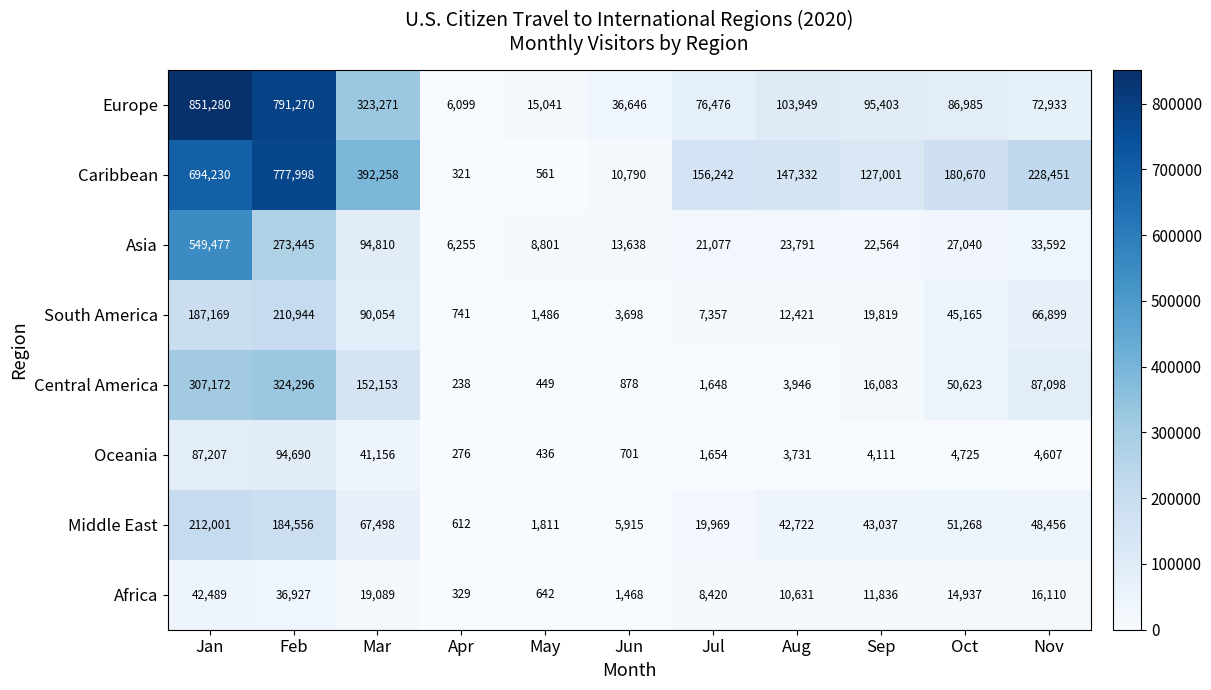

True or false: Europe has a value of 557316 at Mar.

False